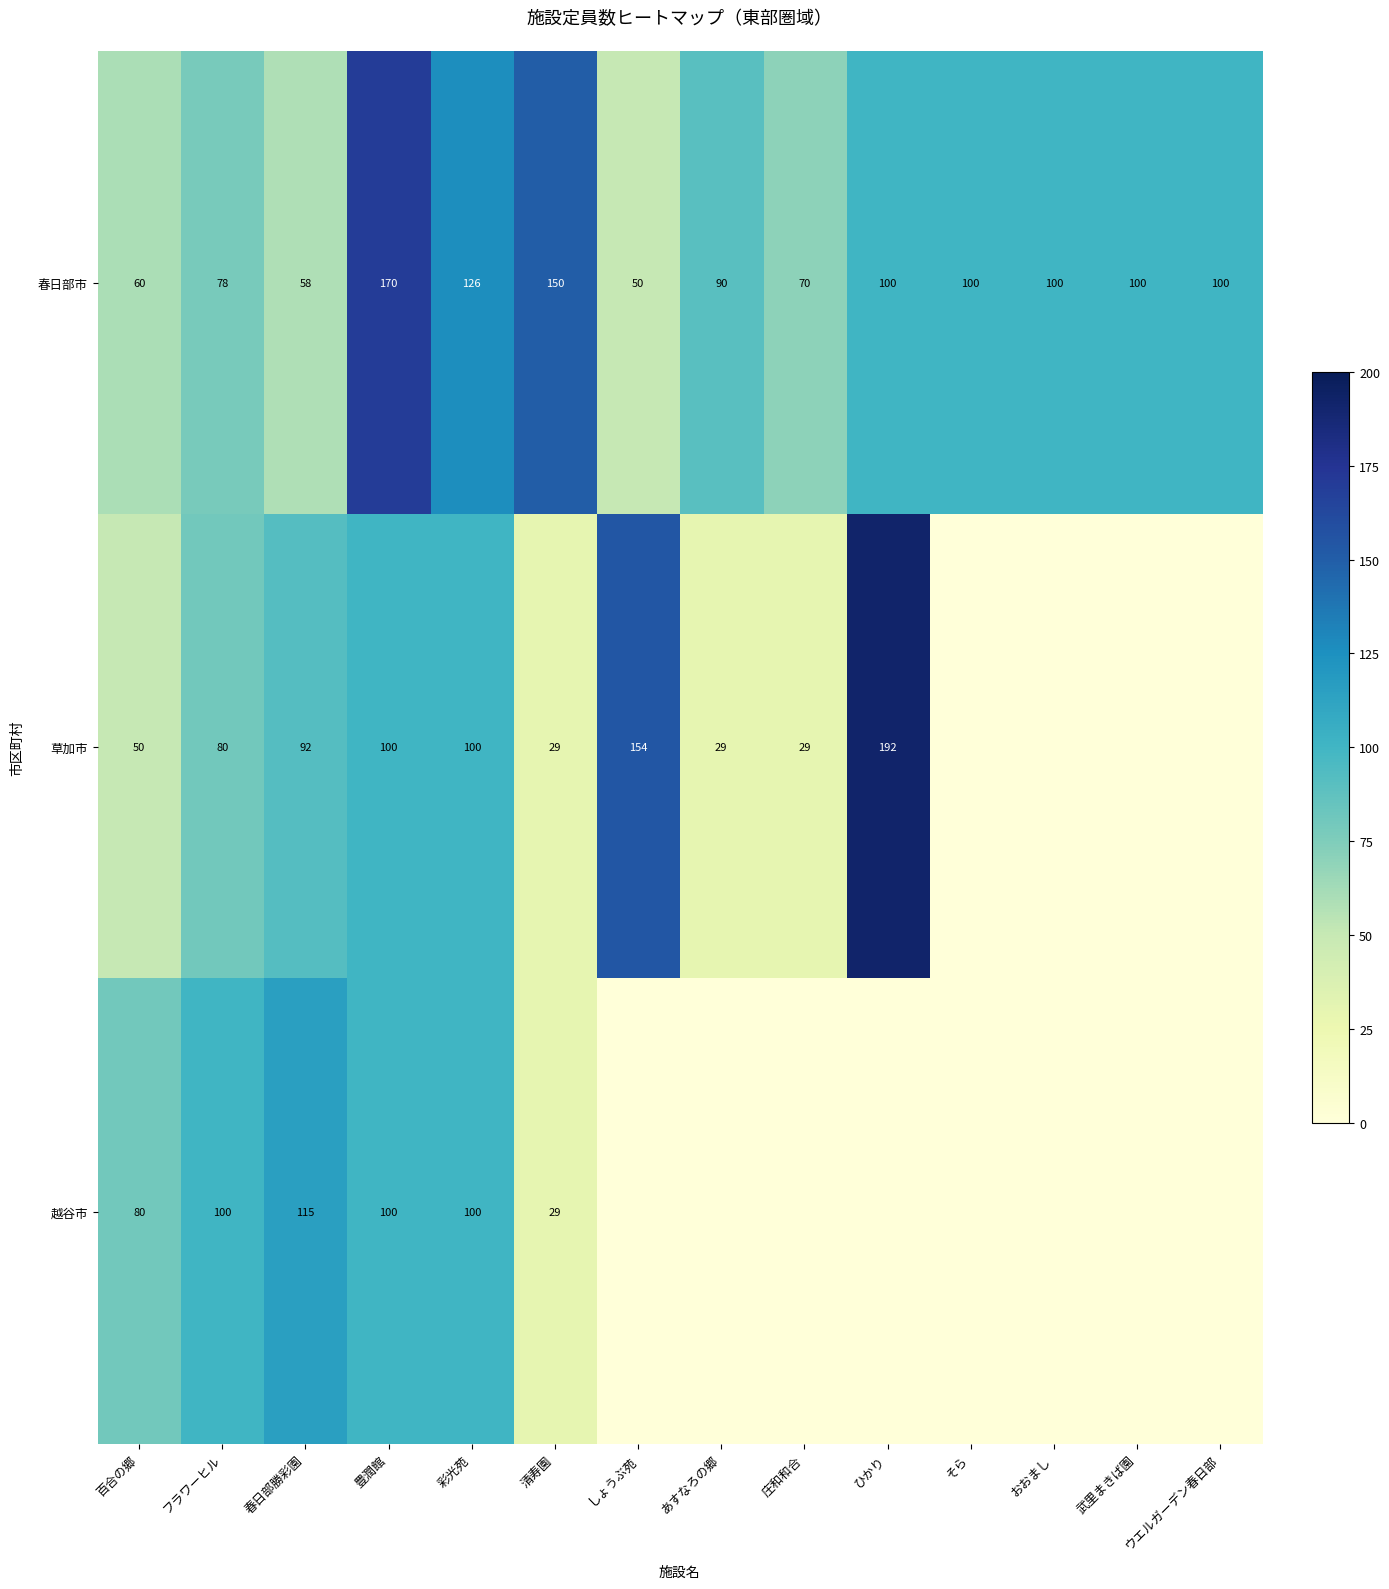

The 越谷市 series shows 36 at 彩光苑. True or false?

False